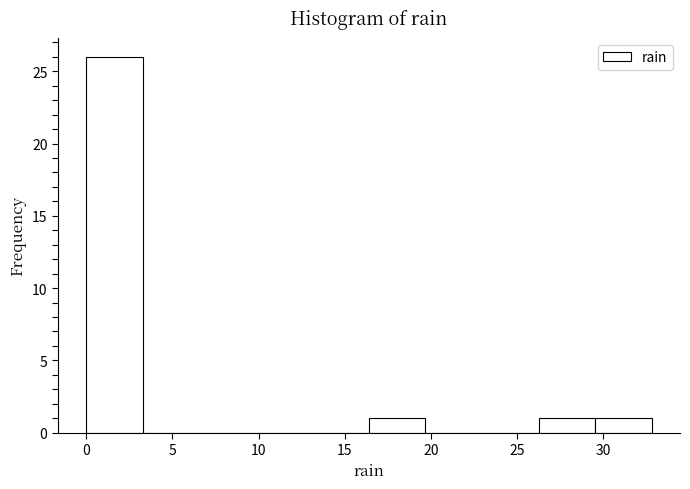

How tall is the bar that spans 16.5 to 19.5 on the x-axis? Neither the bar edges nor the heights are printed on the chart, so give them approximately, as read against the axes.

1